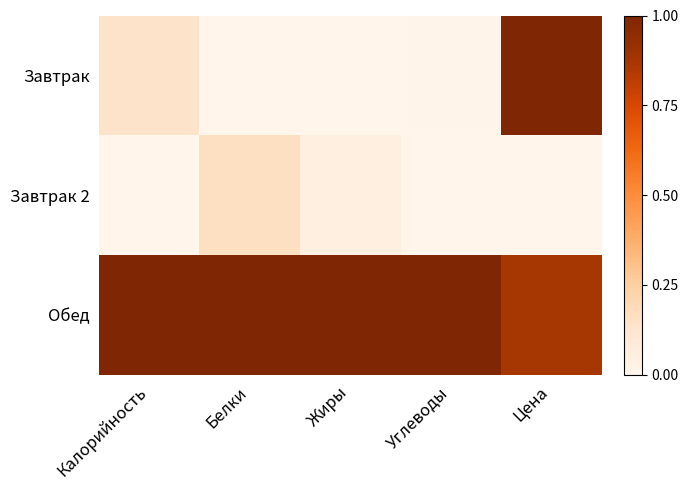

At how many categories does at least one series exceed 0?

5